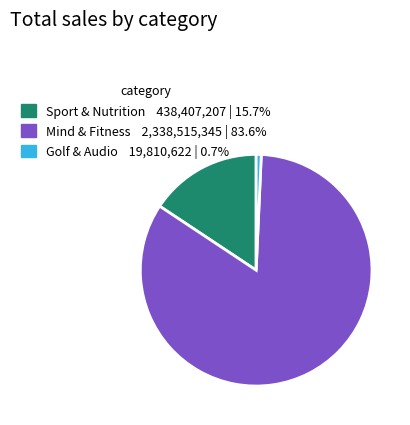

Is there a majority slice in this chart?

Yes